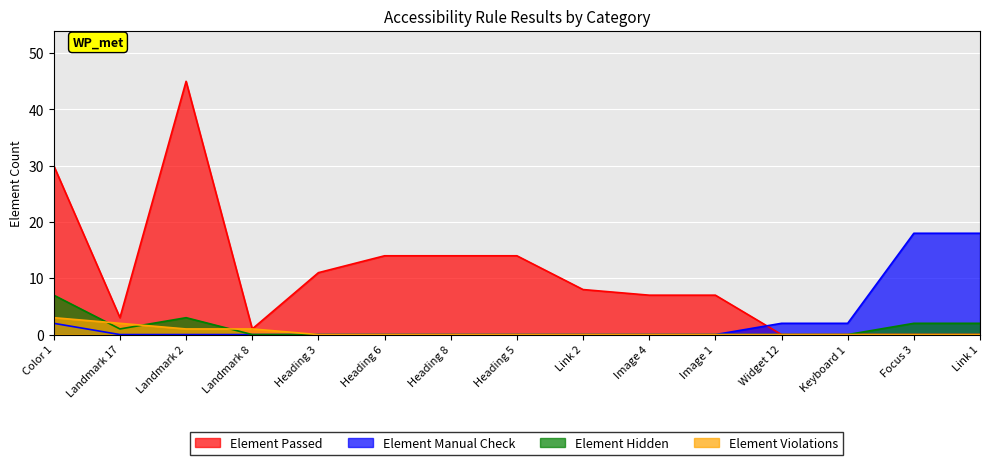

How many lines are shown in the chart?

4